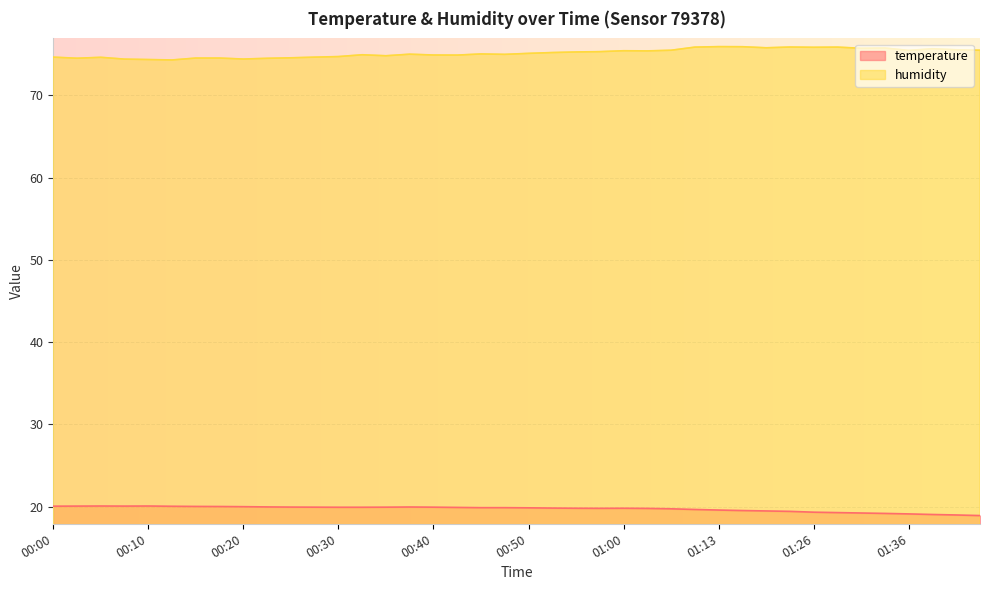

List the labels in order of humidity value, smallest first.

00:13, 00:10, 00:08, 00:20, 00:23, 00:03, 00:15, 00:18, 00:25, 00:05, 00:00, 00:28, 00:30, 00:35, 00:42, 00:40, 00:32, 00:47, 00:37, 00:45, 00:50, 00:52, 00:55, 00:57, 01:02, 01:00, 01:36, 01:05, 01:44, 01:41, 01:39, 01:31, 01:34, 01:18, 01:26, 01:11, 01:29, 01:21, 01:16, 01:13